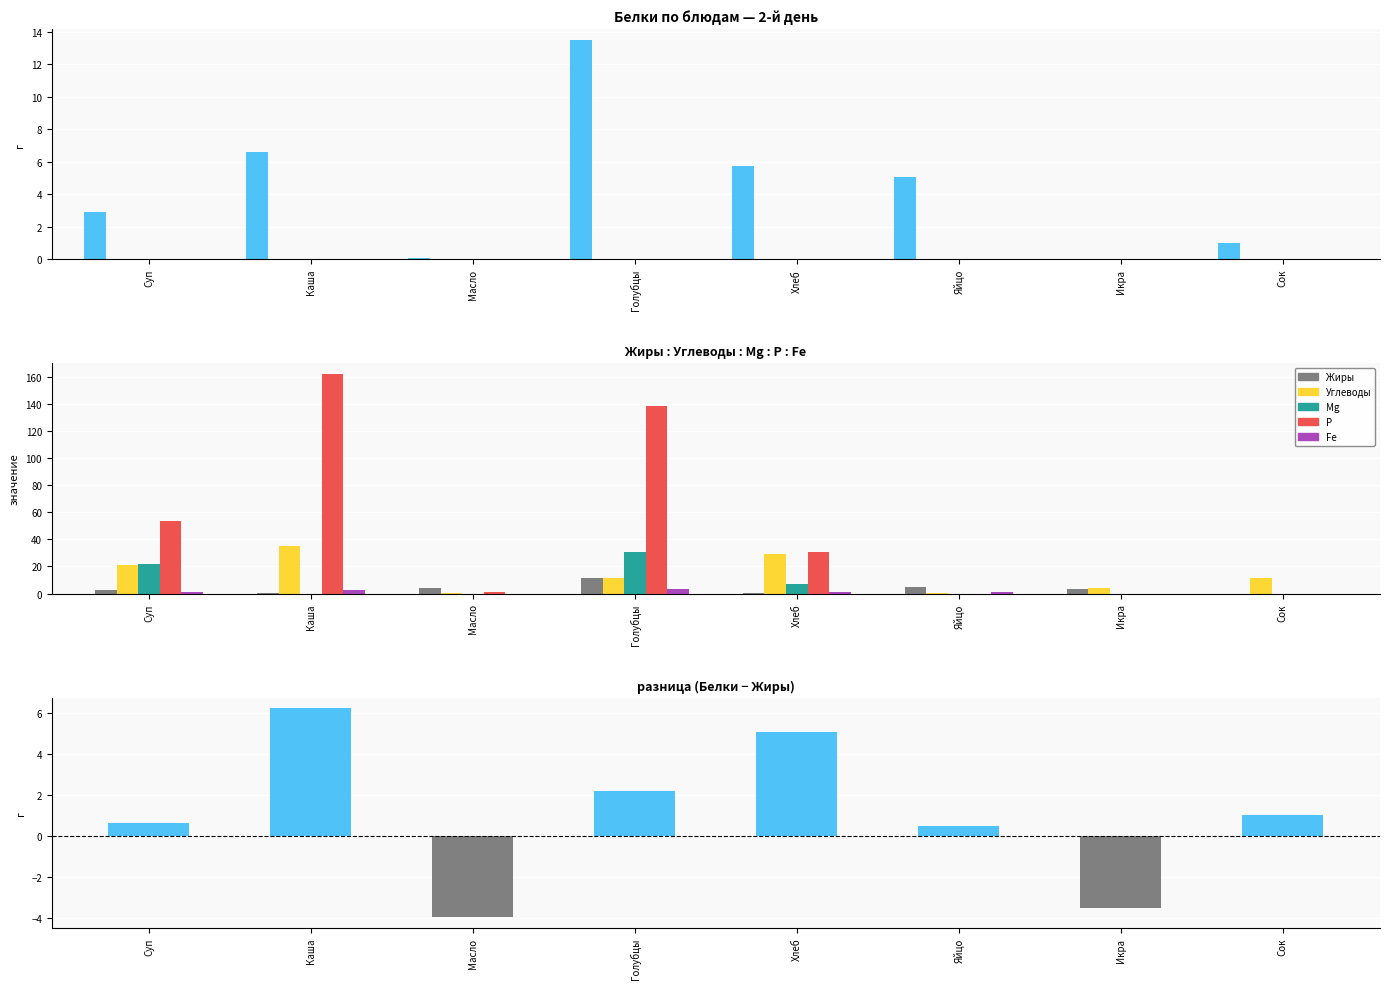

Which series has the widest spread of values?

P